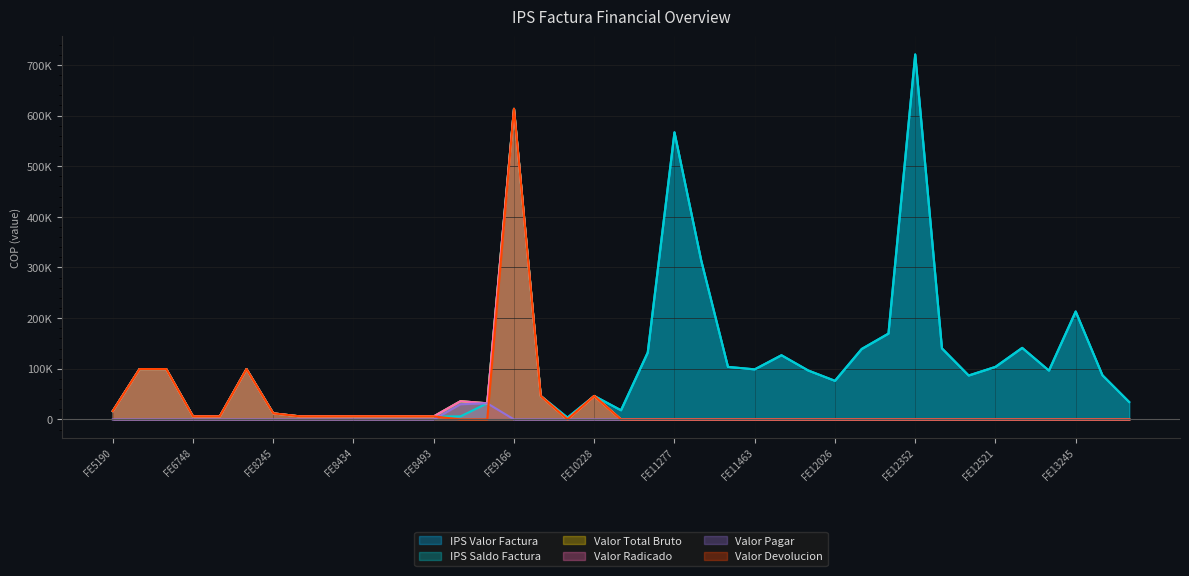

True or false: Valor Pagar and Valor Total Bruto intersect in this chart.

False